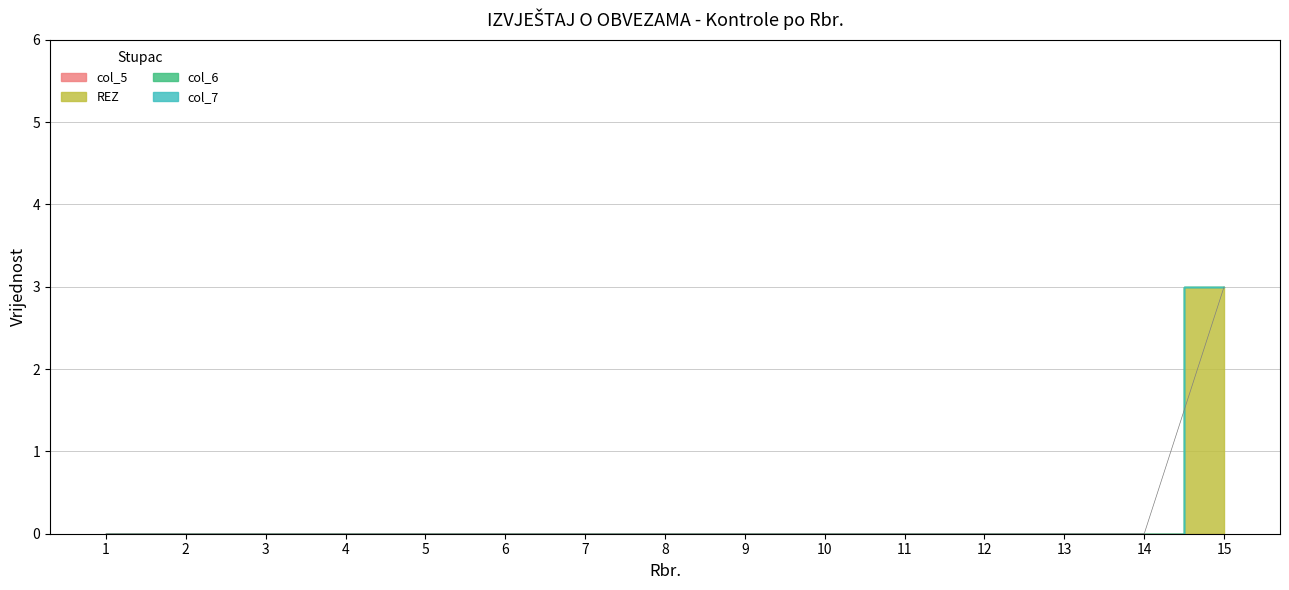

True or false: col_6 and col_7 cross at least once.

False